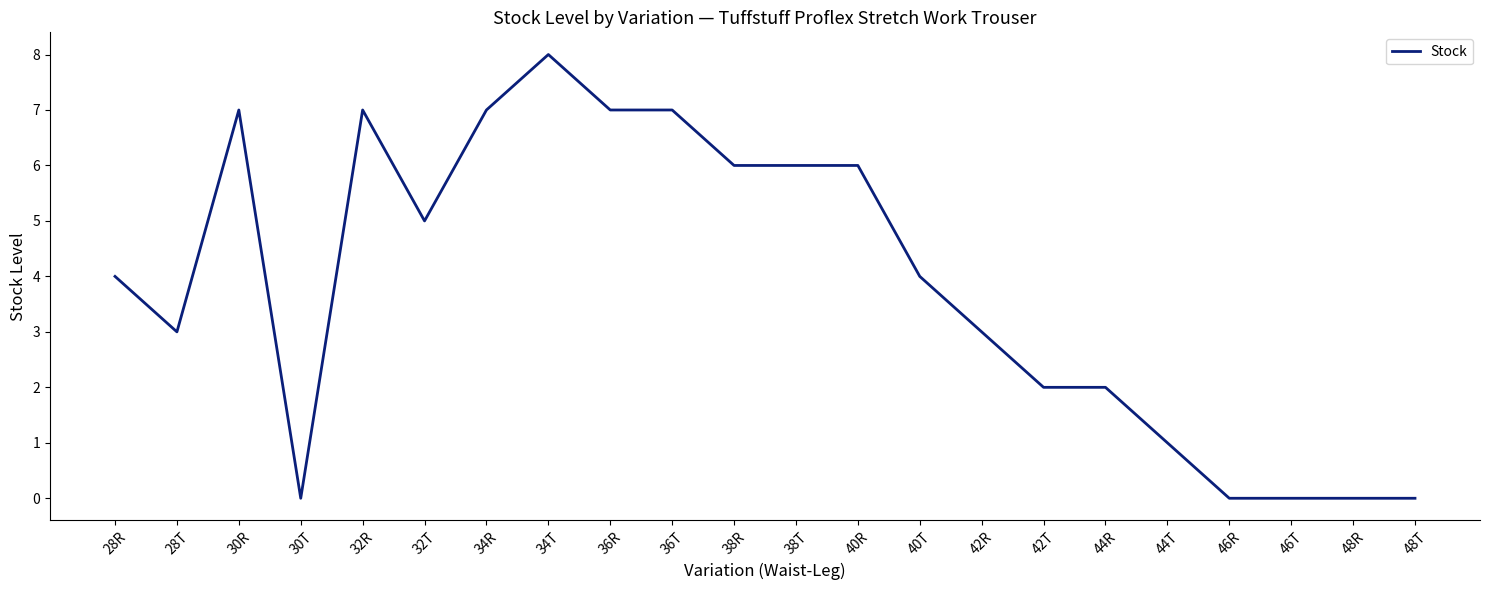

What position from the right is 30T?

19